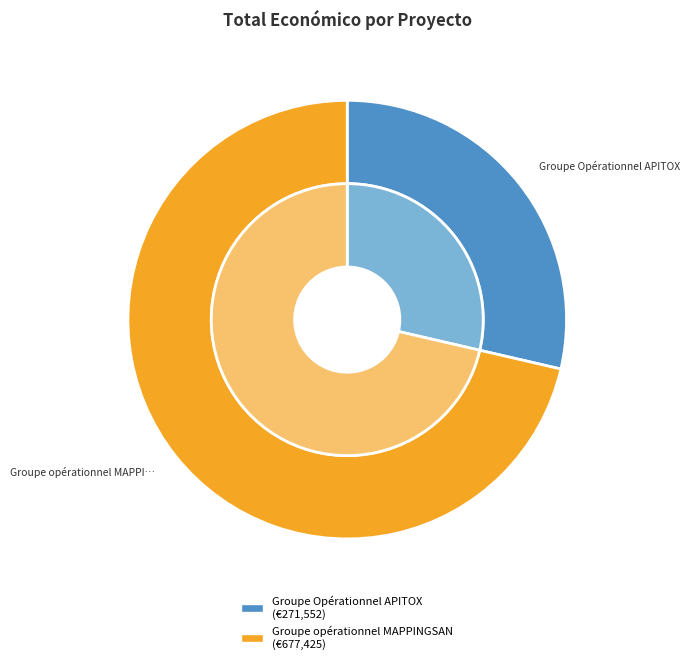

Count the number of slices in the pie.

2